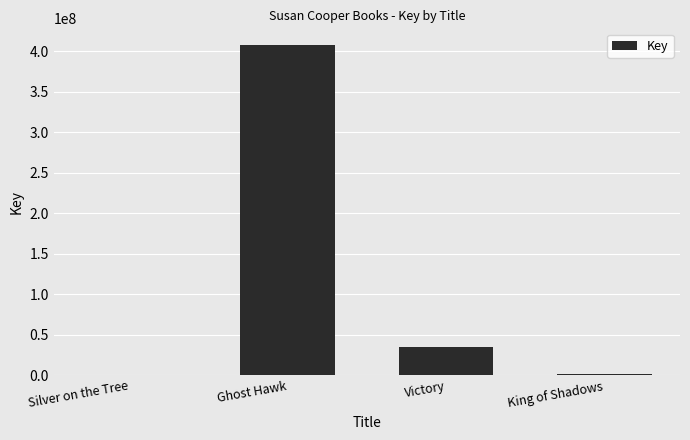

What is the approximate value at King of Shadows, to the nearest 10?

1458280